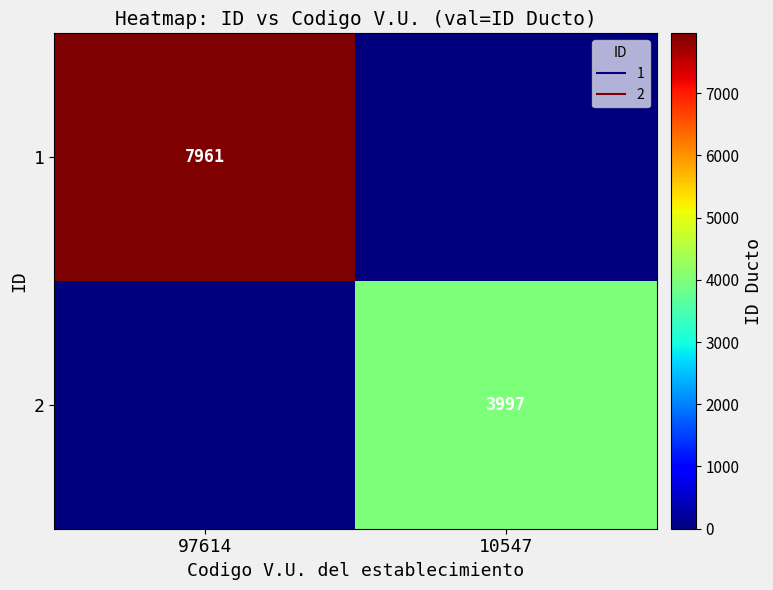

What is the spread (max minus min) of values at 97614?

7961